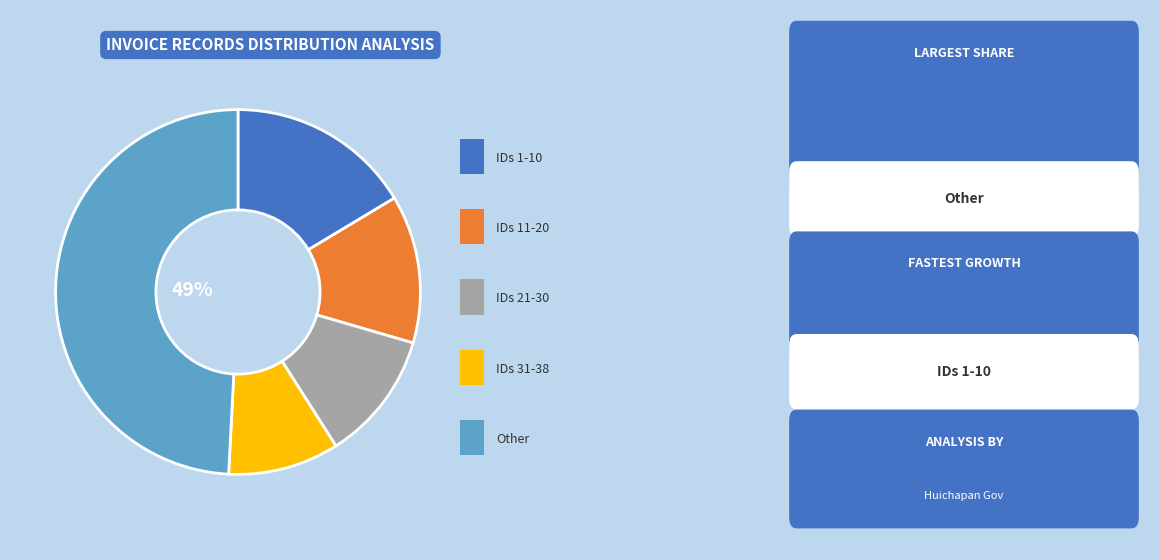

To the nearest percent, what is the difference between the largest and smallest slice percentages?

39%